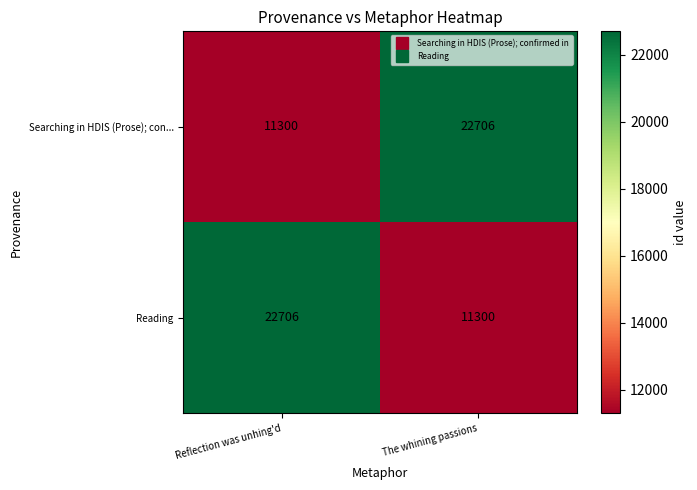

What is the total value across all series at Reflection was unhing'd?

34006